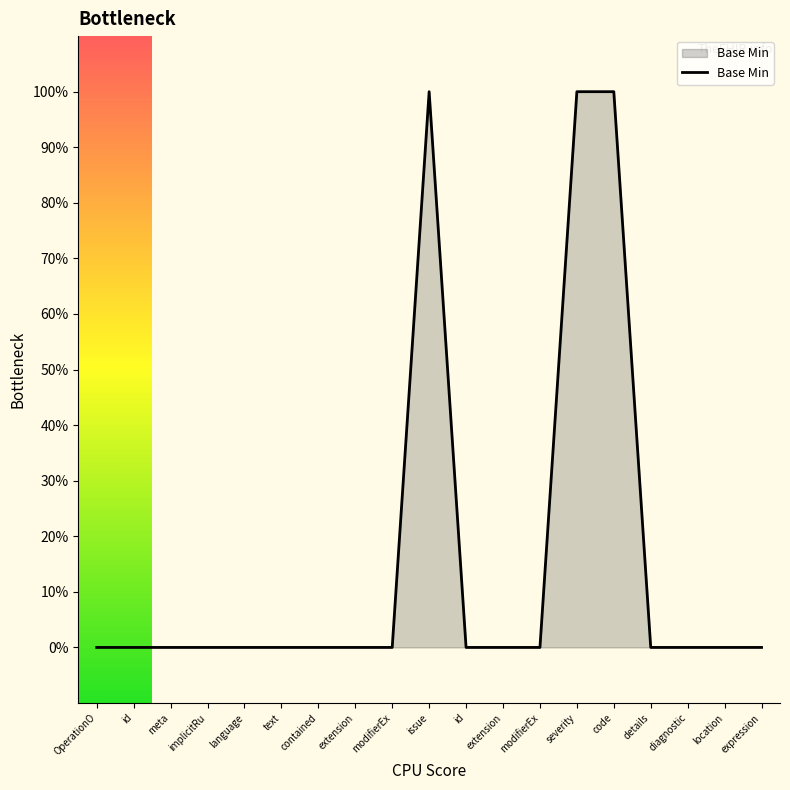

Does the chart display data point markers on the line(s)?

No